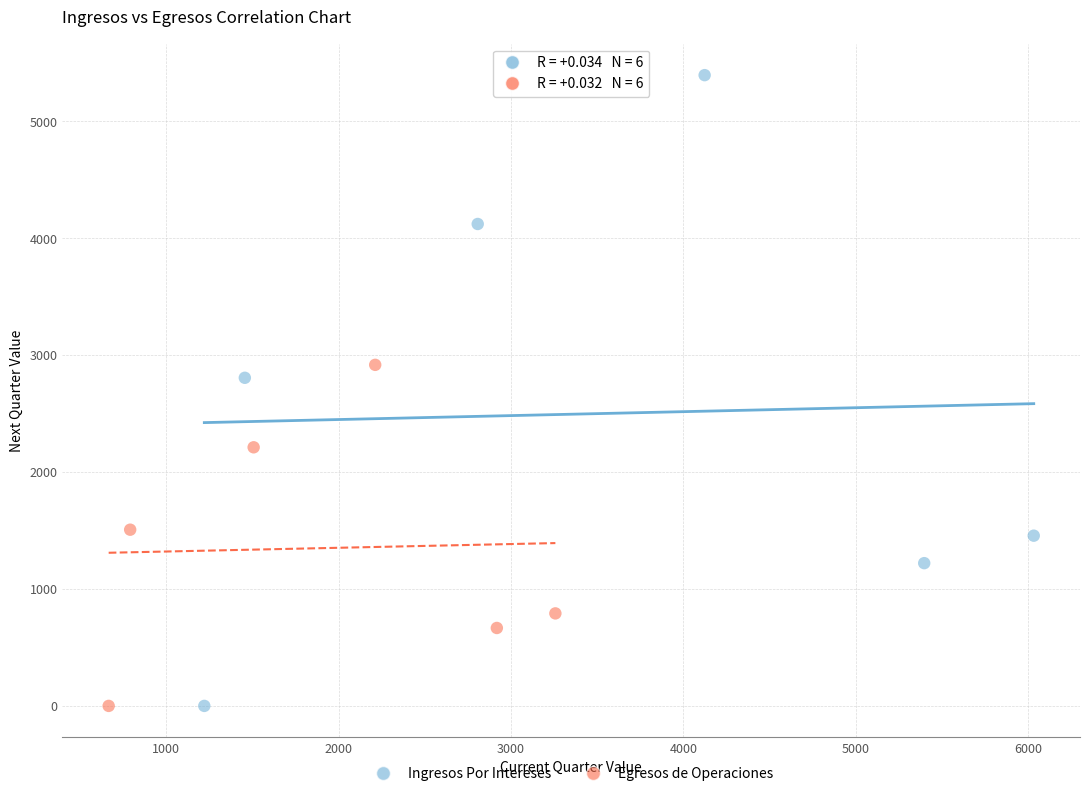

What are all the series names shown in the legend?

Ingresos Por Intereses, Egresos de Operaciones